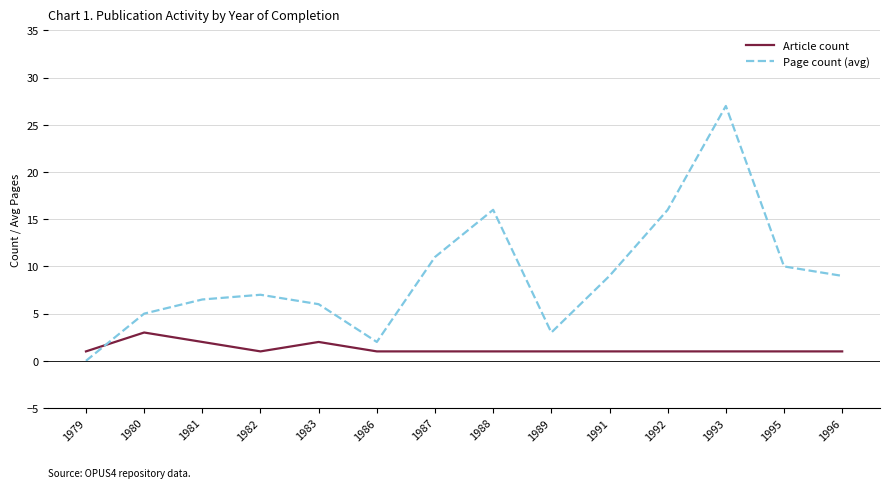

What is the difference between the Page count (avg) values at 1981 and 1983?

0.5